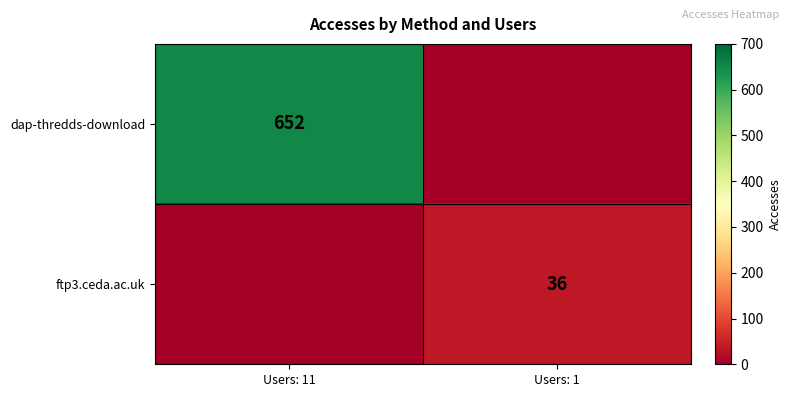

True or false: dap-thredds-download has a value of 973 at Users: 11.

False